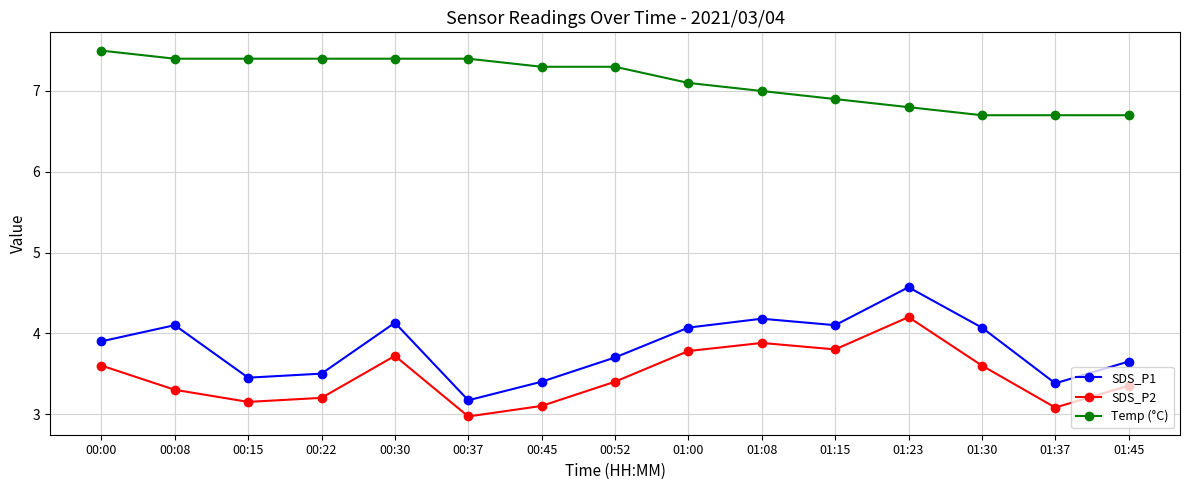

At which category does the chart reach its peak across all series?

00:00